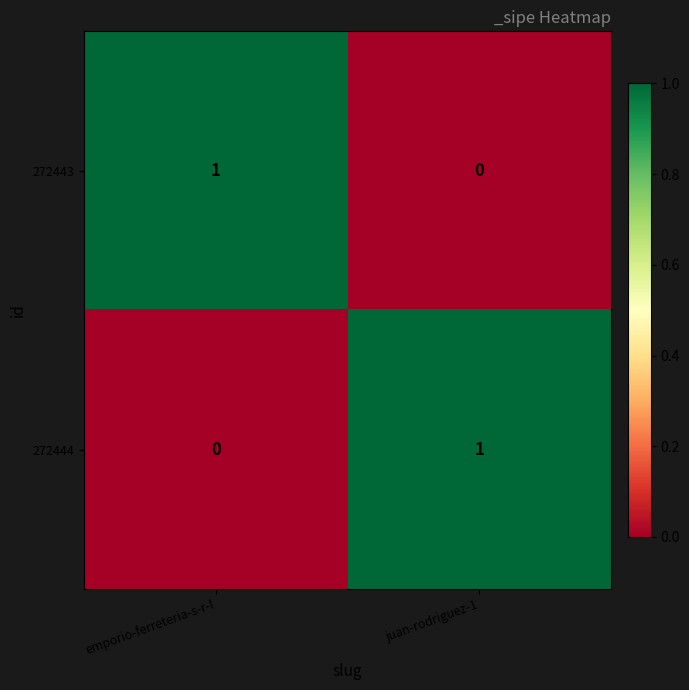

List the labels in order of 272443 value, largest first.

emporio-ferreteria-s-r-l, juan-rodriguez-1